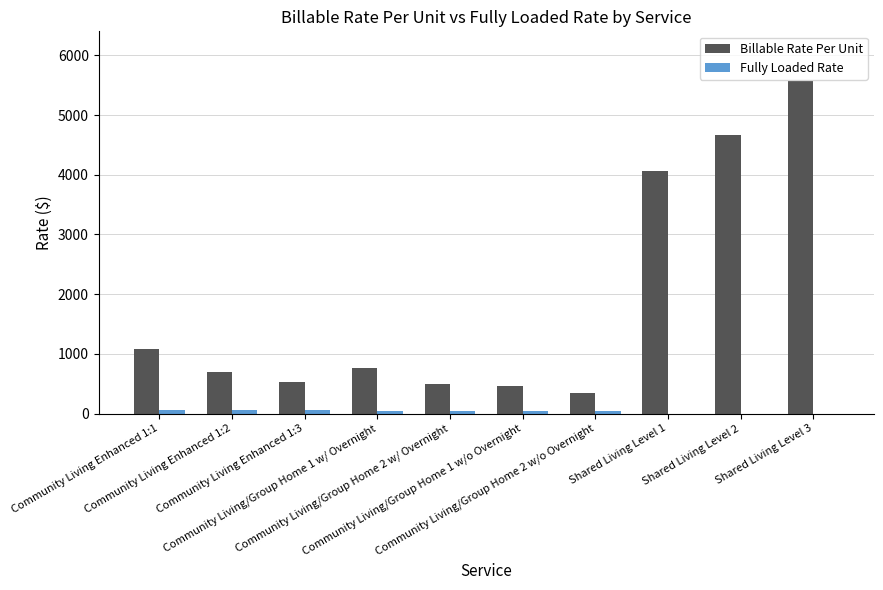

What is the sum of all Billable Rate Per Unit values?

18652.5